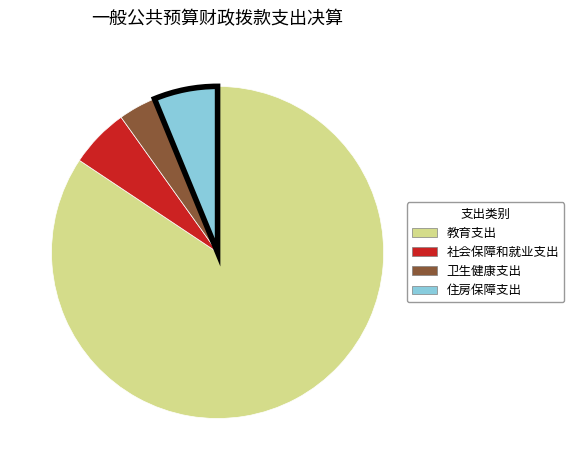

Which slice represents more than half of the pie?

教育支出